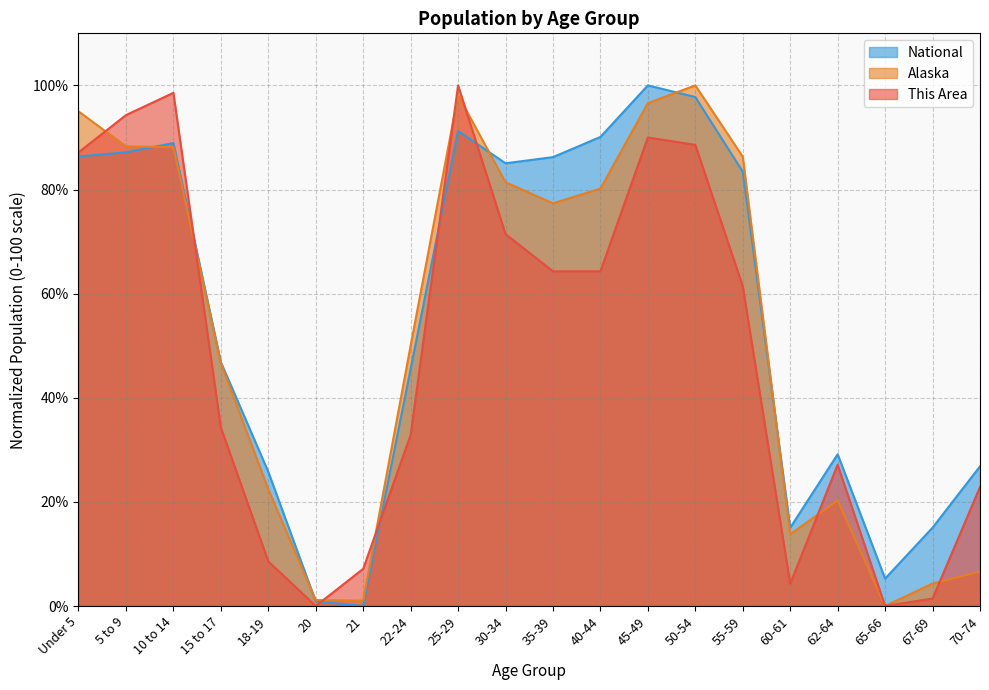

True or false: Alaska has more than 2 interior local peaks.

True